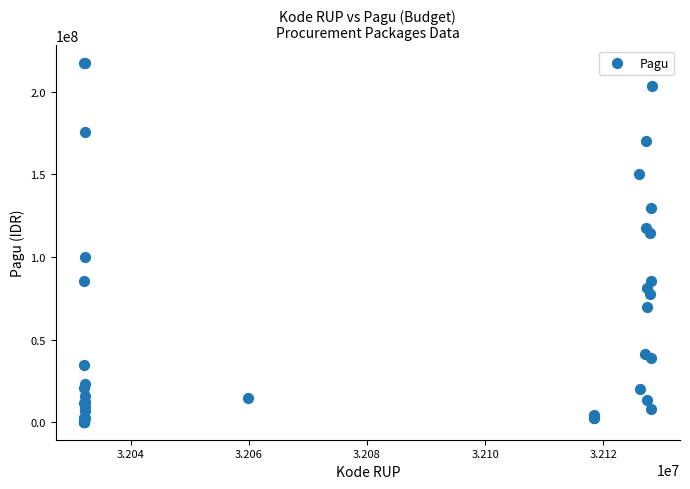

What Y value in the scatter plot is closest to 108830000?

114296000